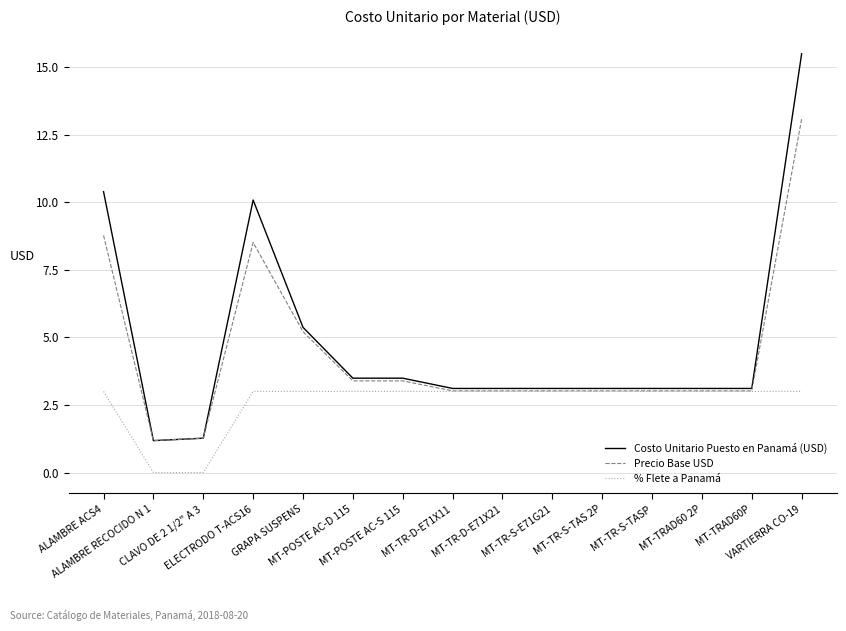

List the series in order of their overall mean, highest first.

Costo Unitario Puesto en Panamá (USD), Precio Base USD, % Flete a Panamá